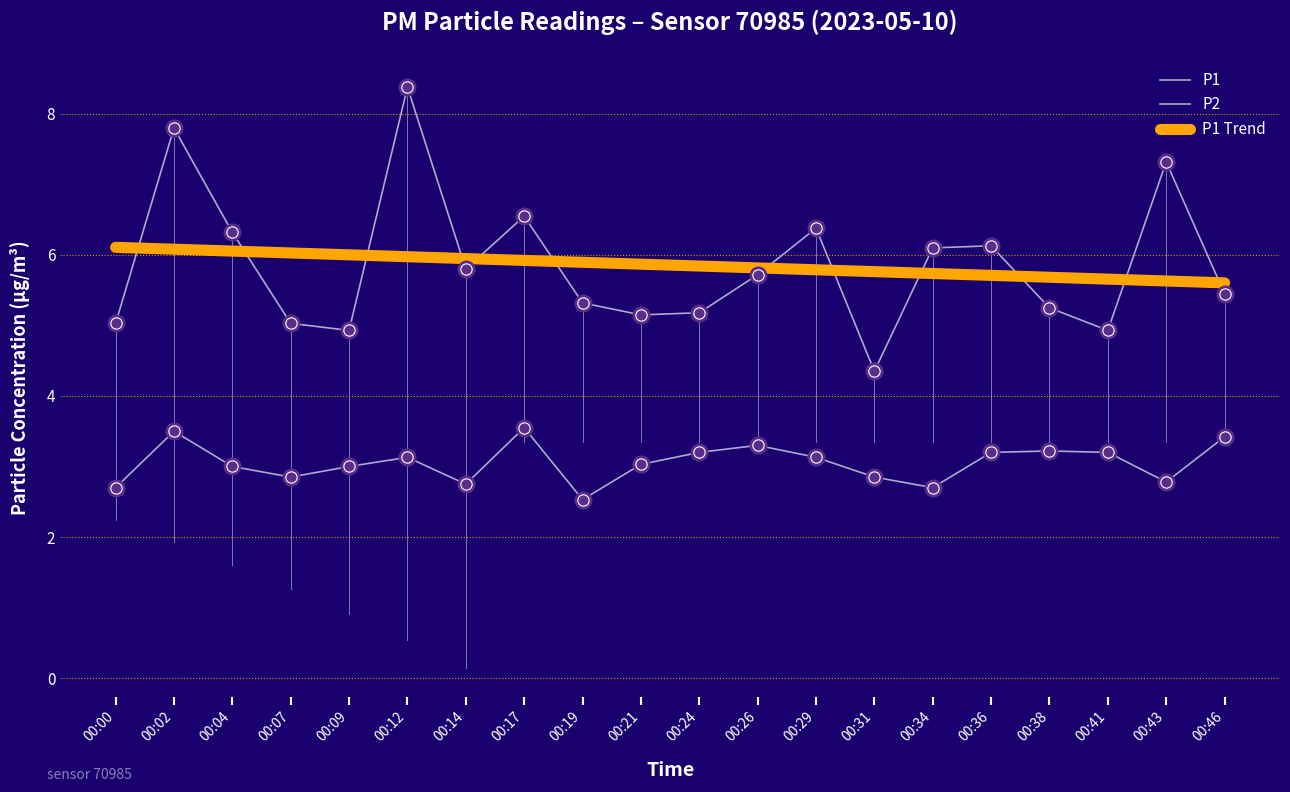

Is the value of P1 at 00:09 greater than the value of P2 at 00:29?

Yes